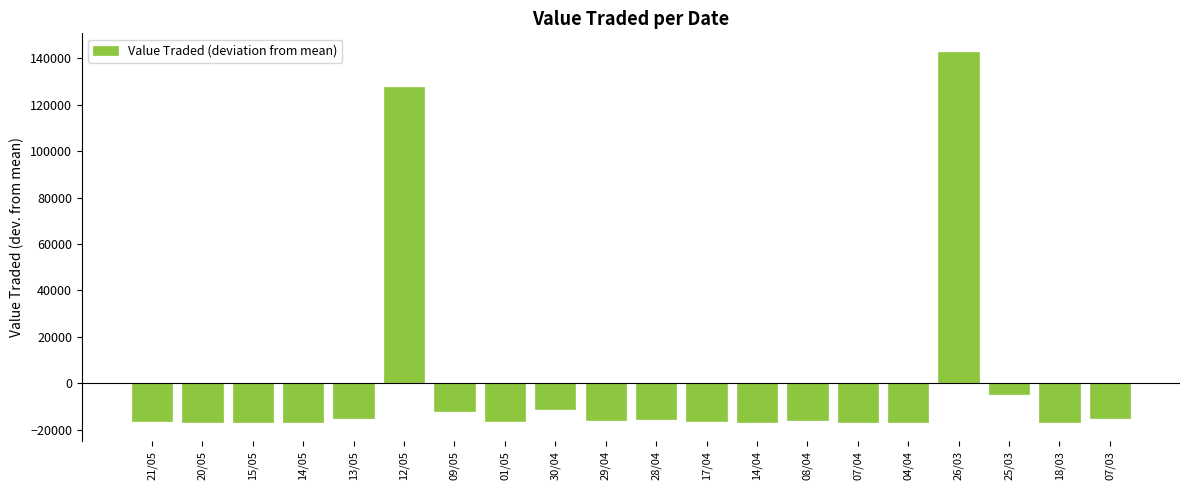

True or false: the data shows -11839.2 at 09/05.

True